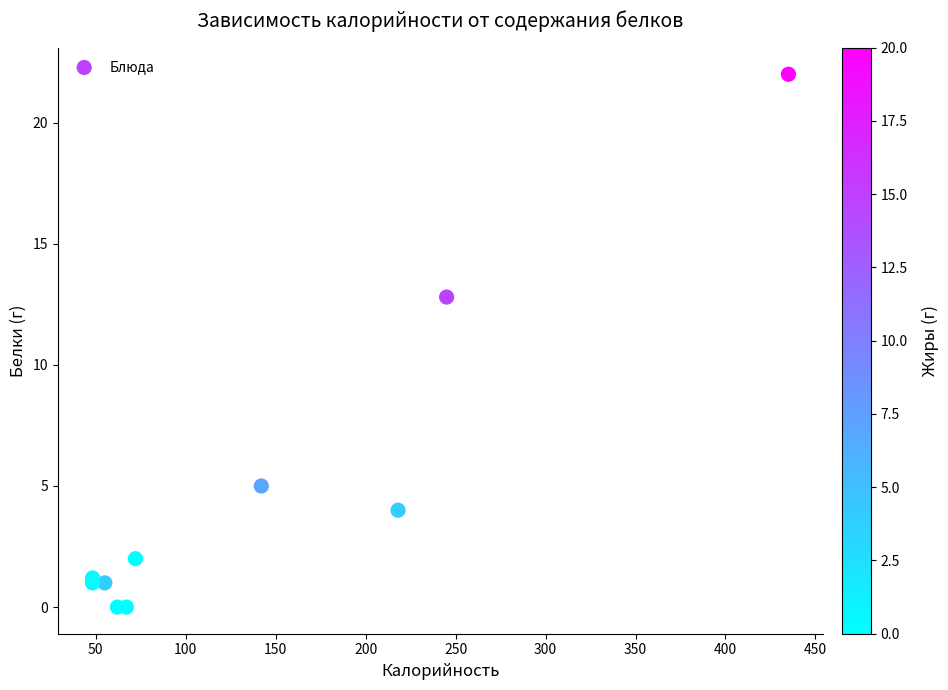

What Y value in the scatter plot is closest to 11?

12.8